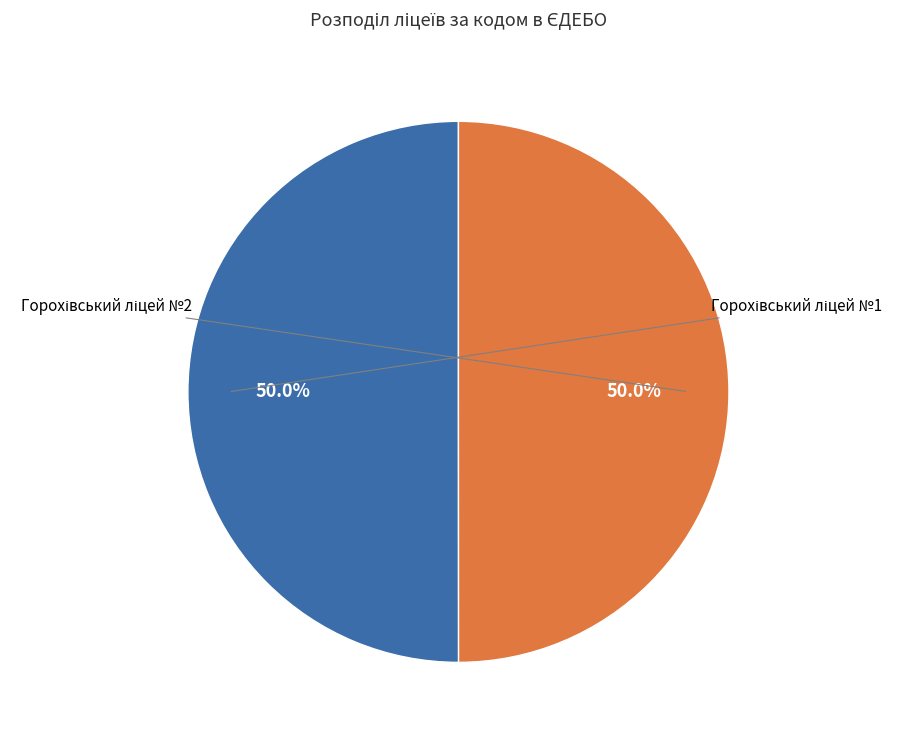

Which category accounts for the majority?

Горохівський ліцей №1